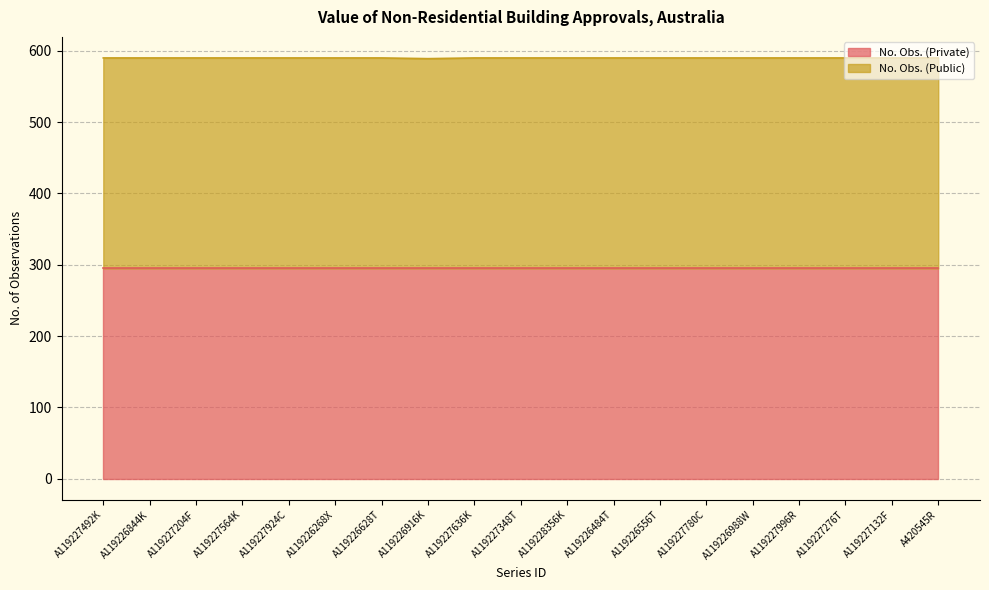

What is the maximum value shown in the chart?

590